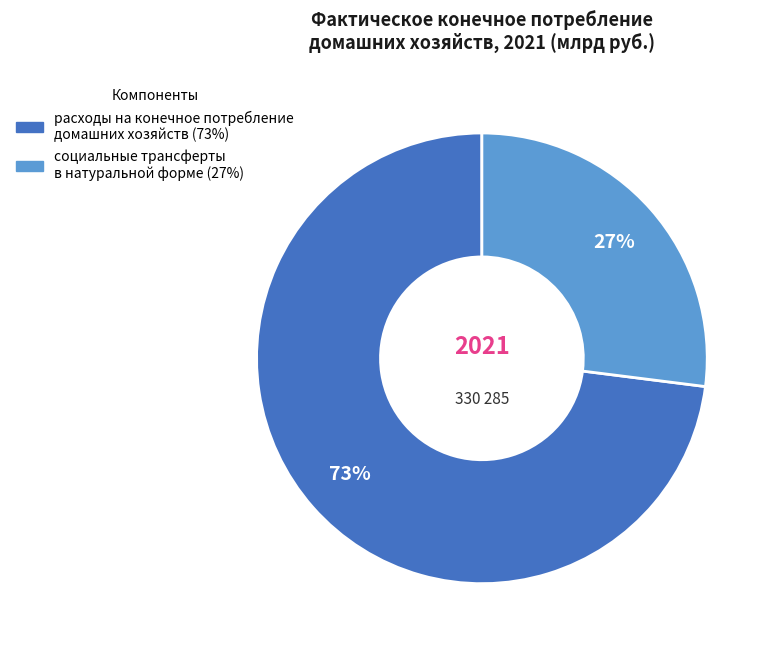

How many slices are in this pie chart?

2